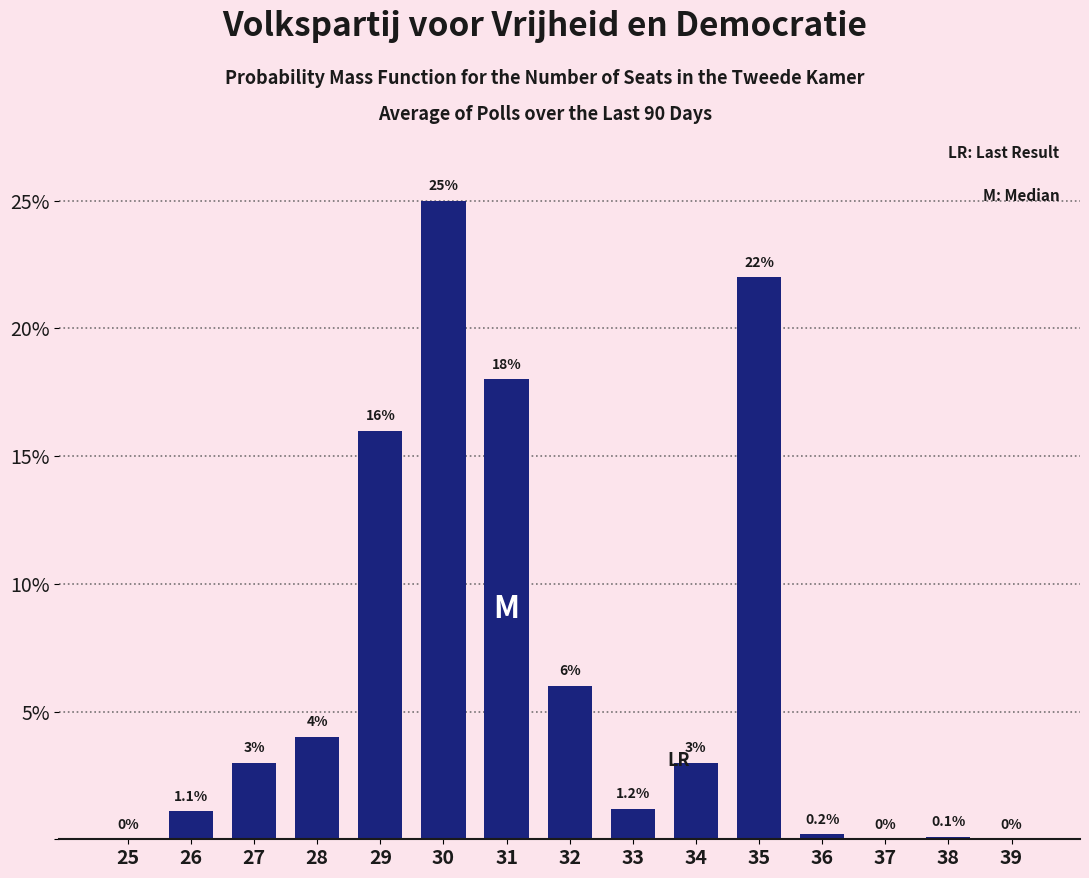

Reading left to right, what are all the values shown in this chart?

25=0.0	26=1.1	27=3.0	28=4.0	29=16.0	30=25.0	31=18.0	32=6.0	33=1.2	34=3.0	35=22.0	36=0.2	37=0.0	38=0.1	39=0.0